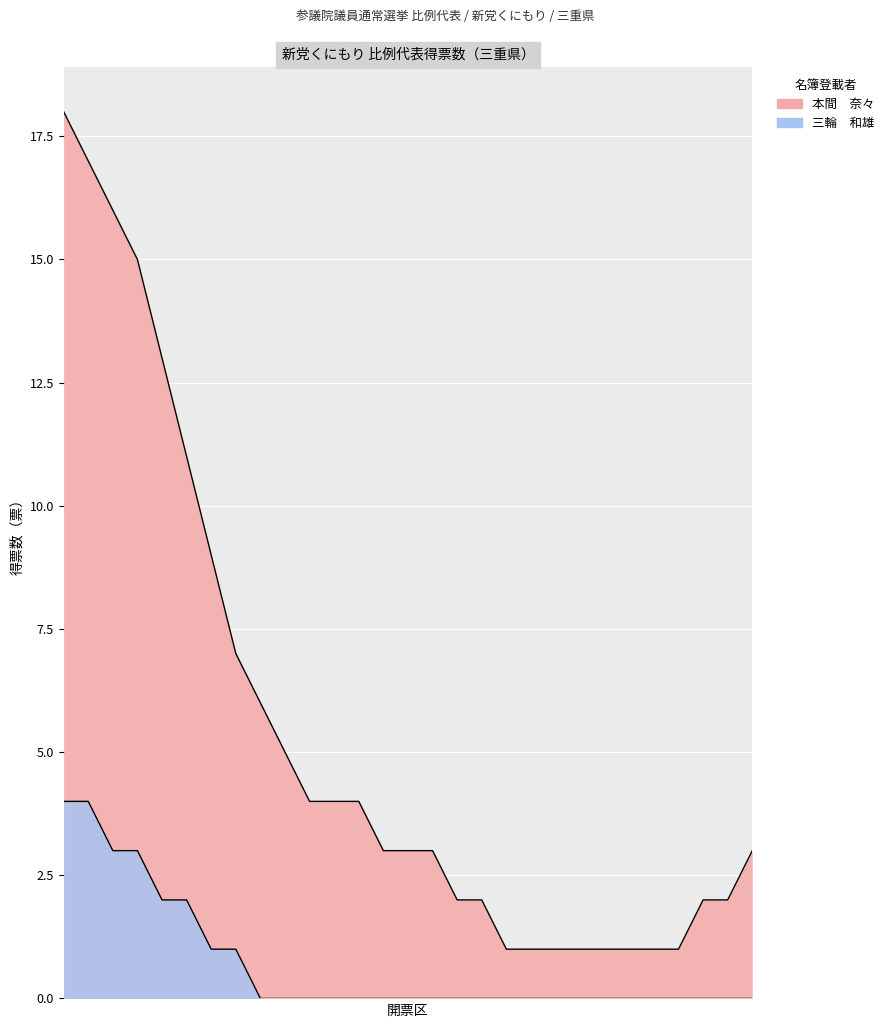

What is the sum of all 本間　奈々 values?

170